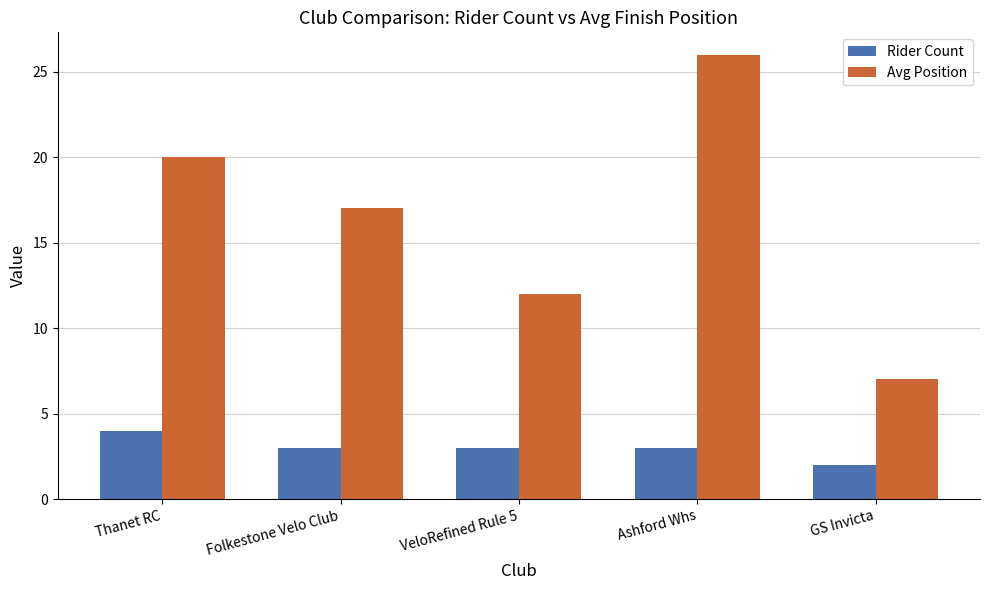

What is the smallest value displayed?

2